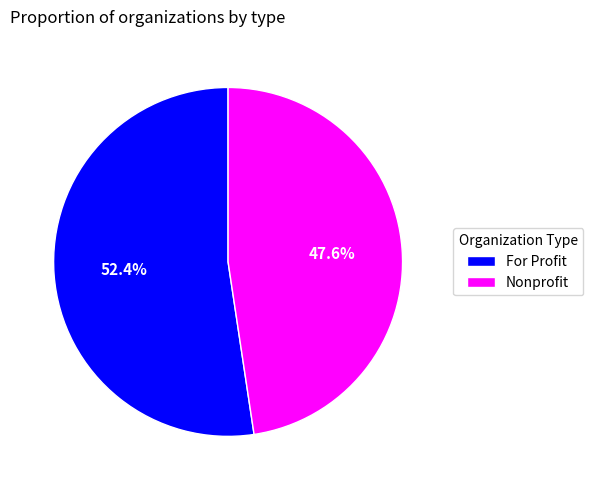

Which slice is the smallest?

Nonprofit